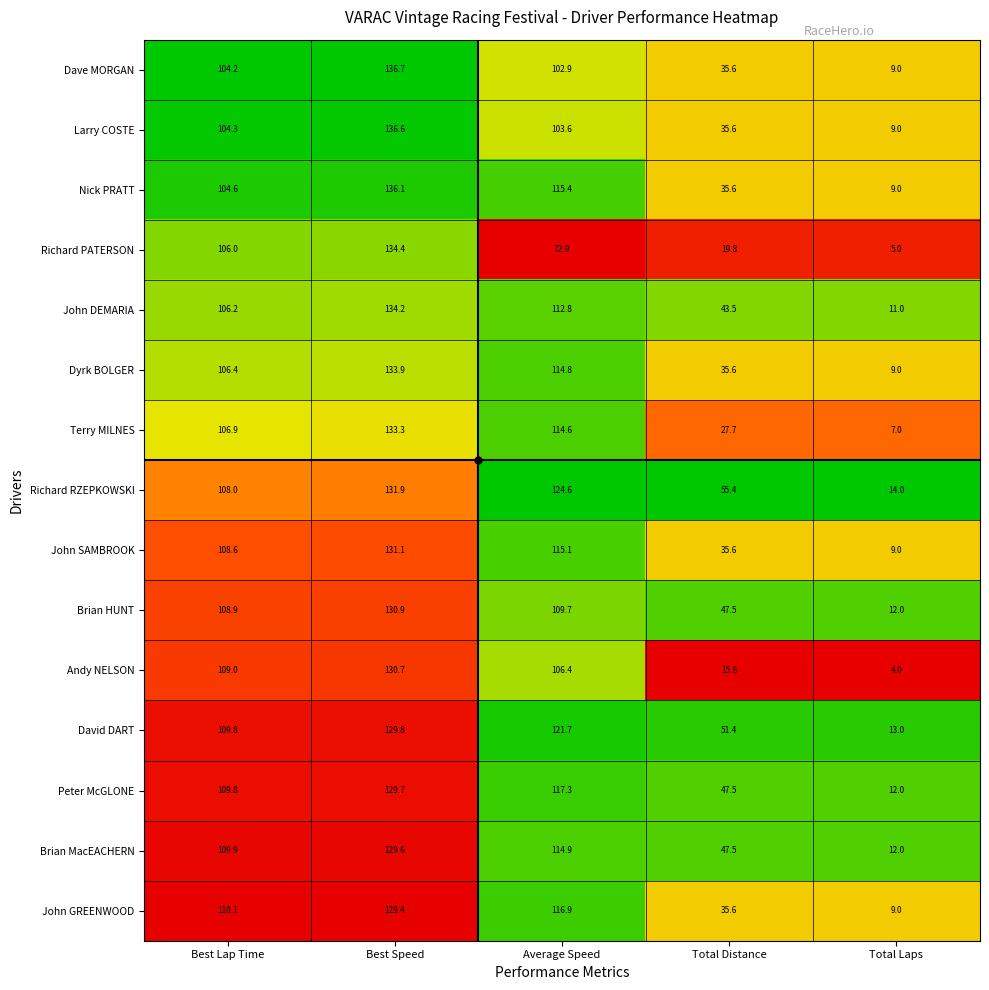

List the labels in order of Andy NELSON value, largest first.

Best Speed, Best Lap Time, Average Speed, Total Distance, Total Laps